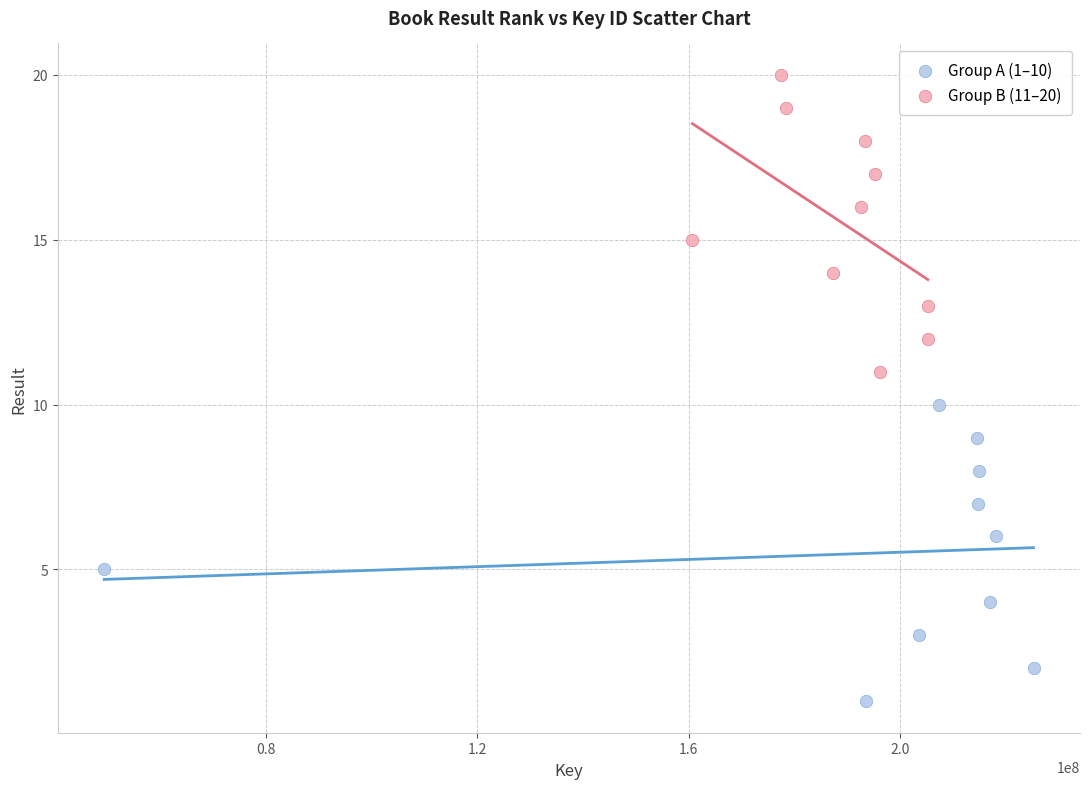

Which series reaches the minimum Y coordinate?

Group A (1–10)